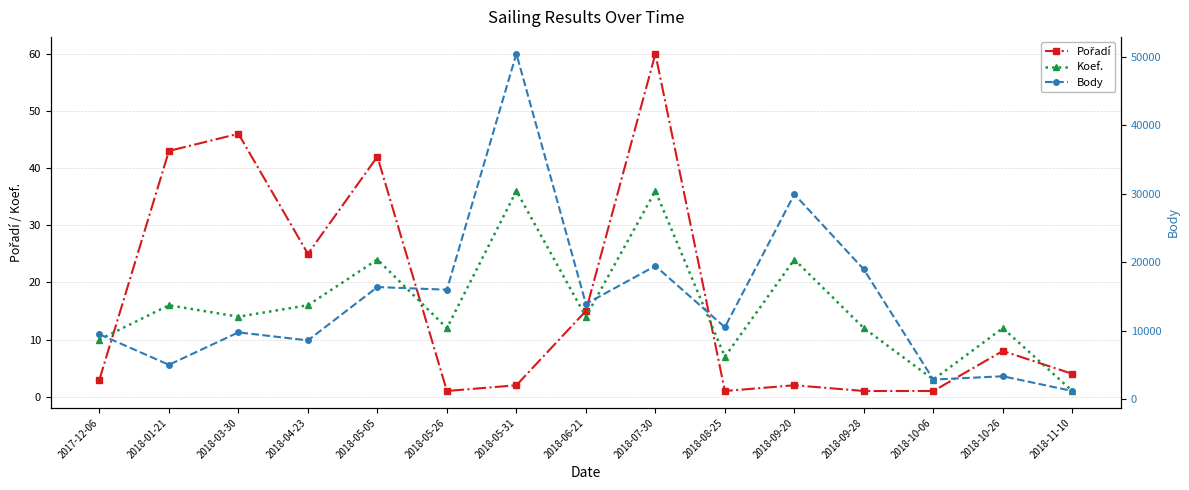

What is the difference between the highest and lowest values at 2018-07-30?

19416